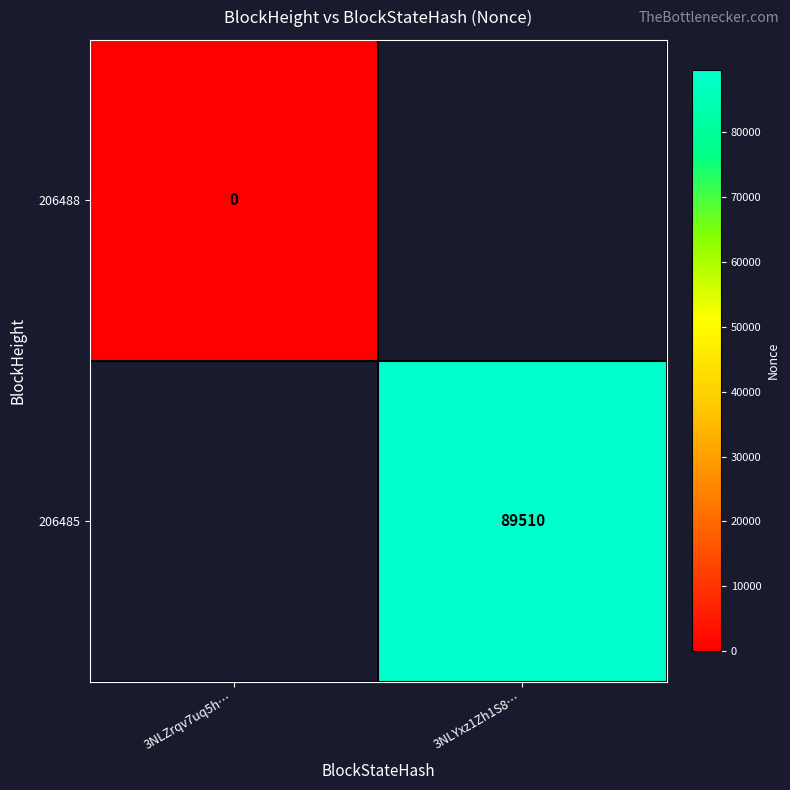

True or false: 206485 has a value of 45332 at 3NLYxz1Zh1S8….

False